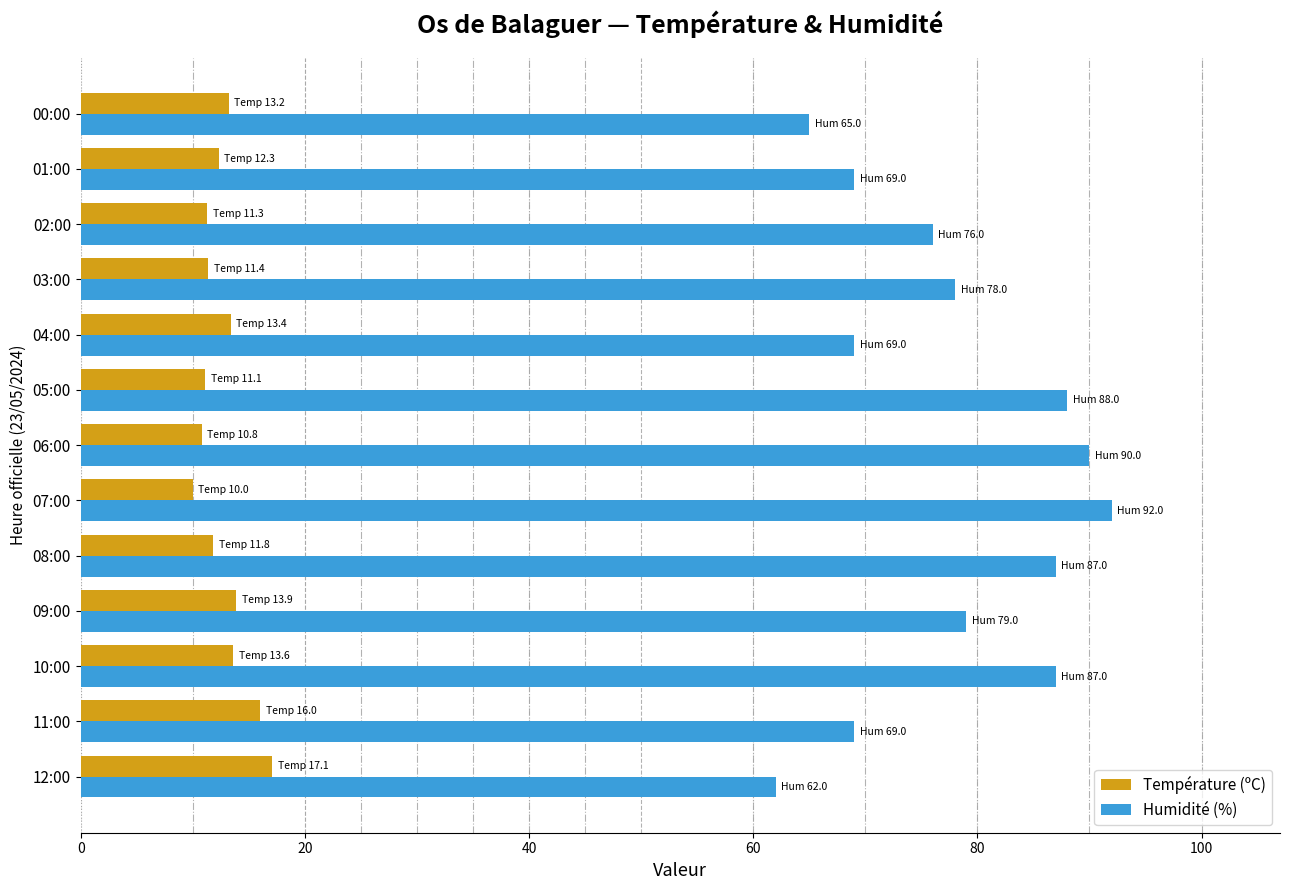

What is the sum of all Humidité (%) values?

1011.0